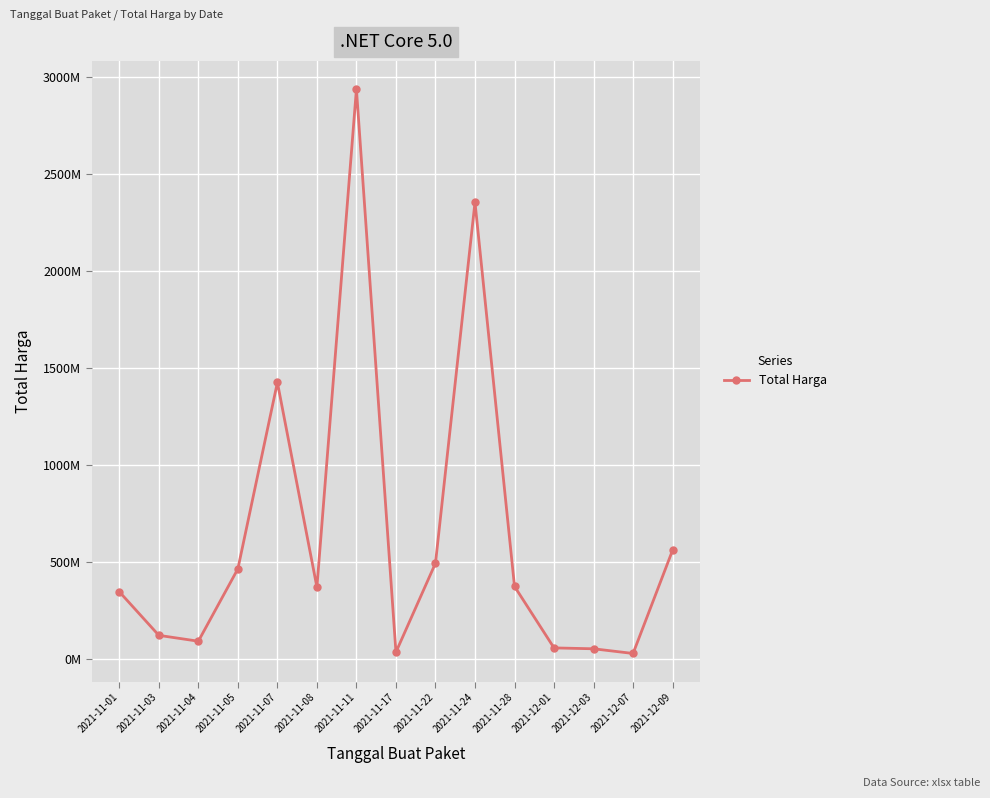

What is the difference between the maximum and minimum values?

2911591240